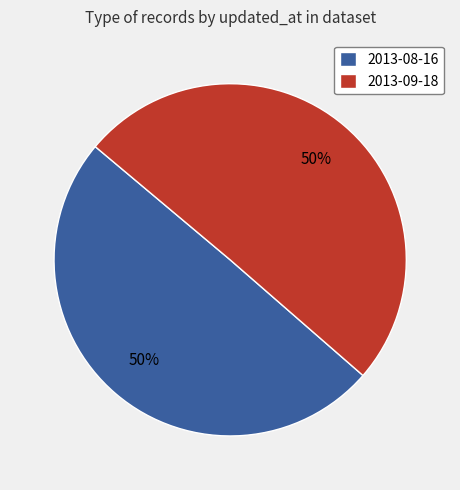

Approximately how many times larger is the value at 2013-08-16 compared to 2013-09-18?

1.0